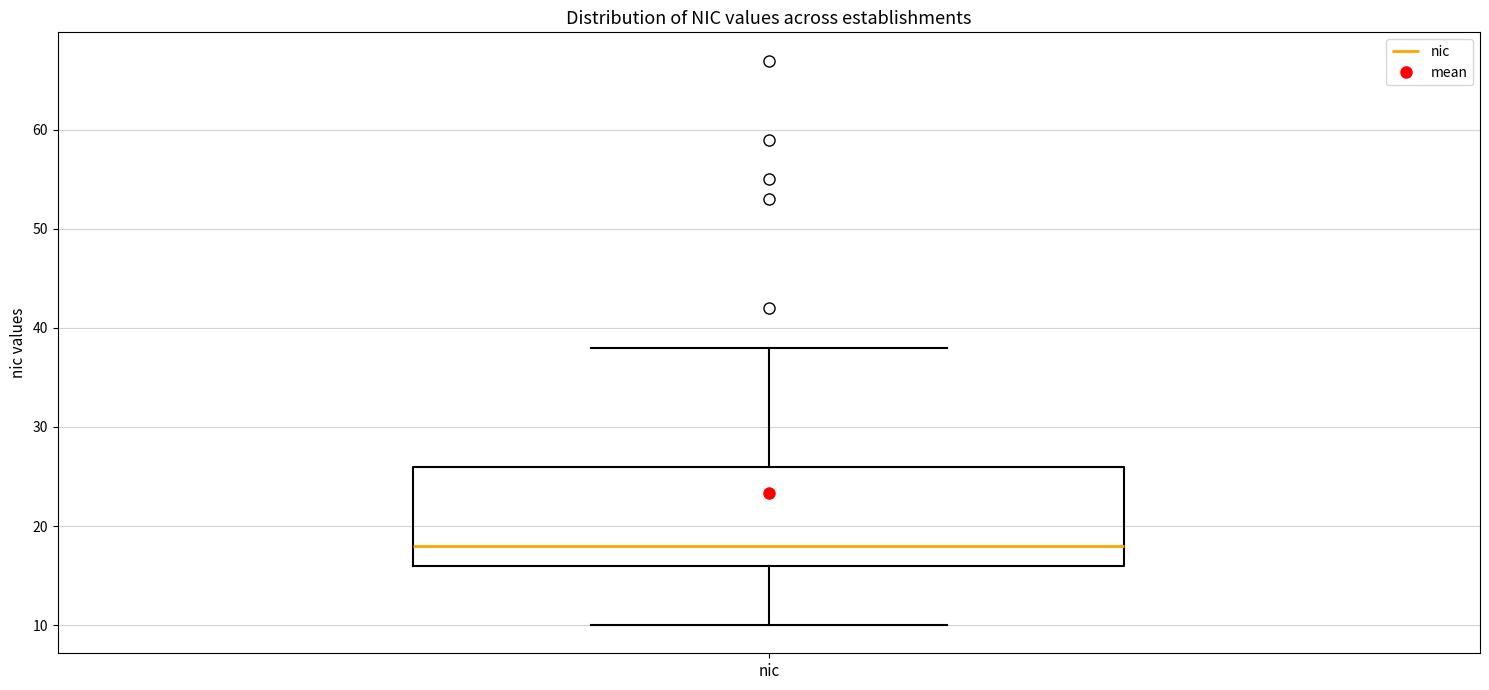

Transcribe this box plot: give where the median line is, the range the box spans, and where the two whiskers end, as read against the y-axis. The values are not printed on the chart, so give them approximately, as read against the axis.

median 18, box 16 to 26, whiskers 10 to 38